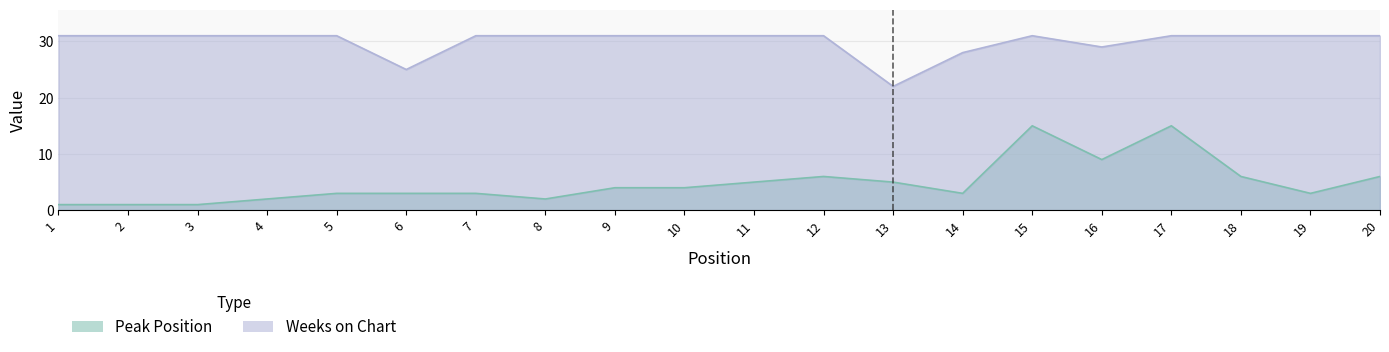

How many values in the Weeks on Chart series are below 31?

4